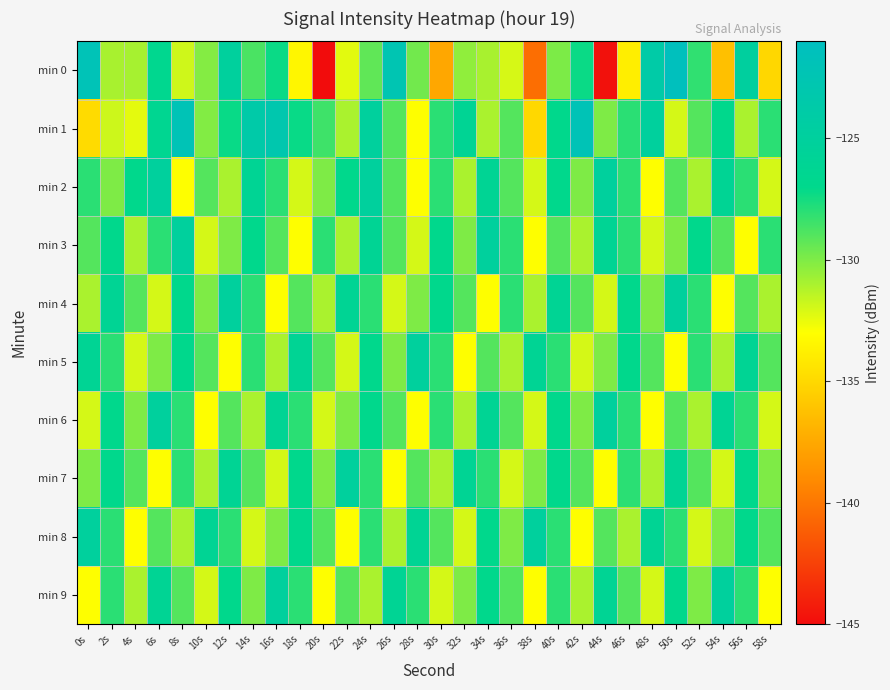

How many distinct data groups are displayed?

10